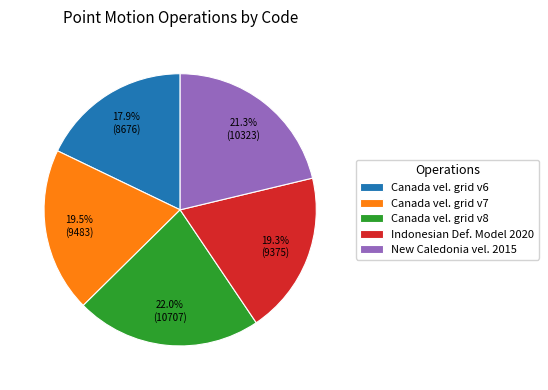

Does Canada vel. grid v6 account for over 50% of the chart?

No